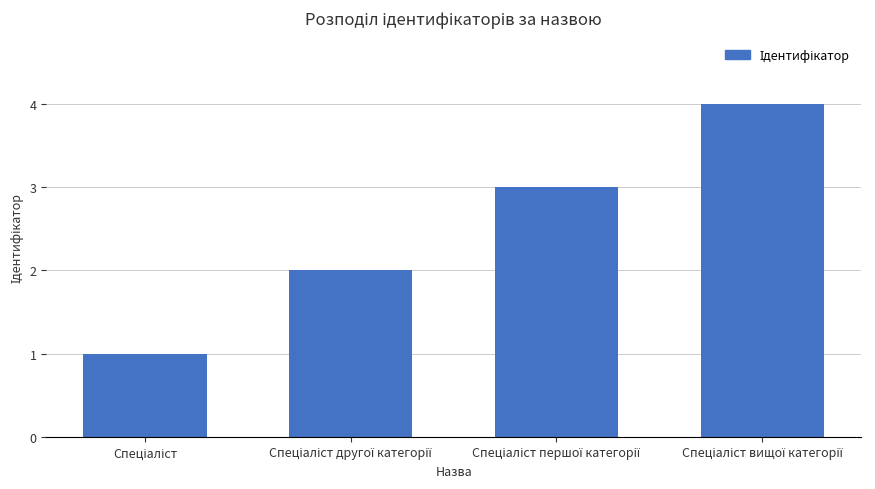

What is the sum of all values?

10